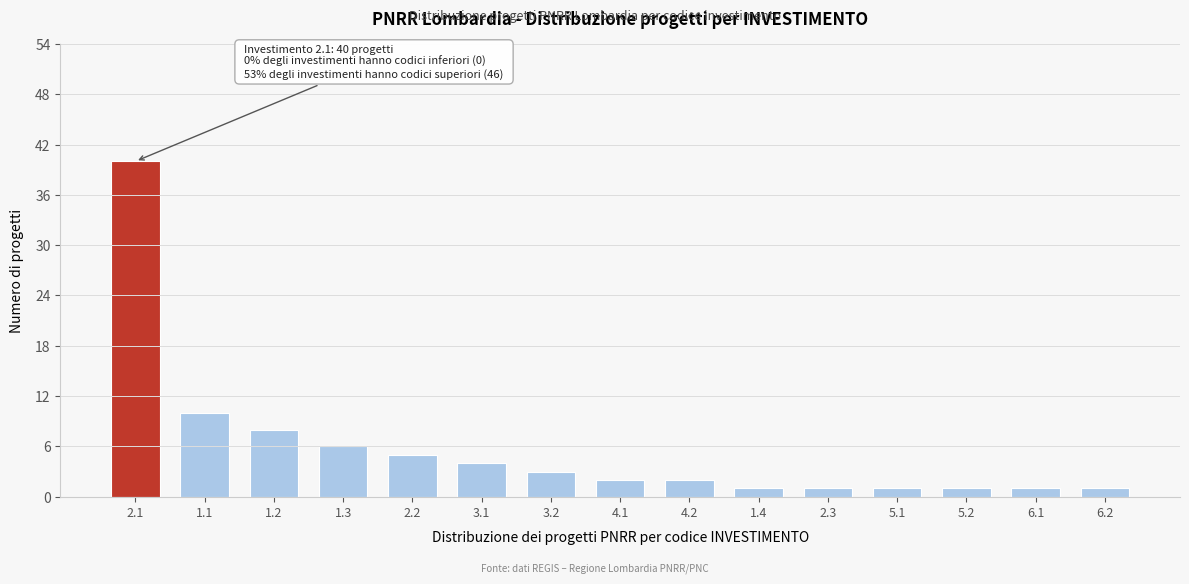

Reading left to right, extract all data points from this chart.

2.1=40	1.1=10	1.2=8	1.3=6	2.2=5	3.1=4	3.2=3	4.1=2	4.2=2	1.4=1	2.3=1	5.1=1	5.2=1	6.1=1	6.2=1